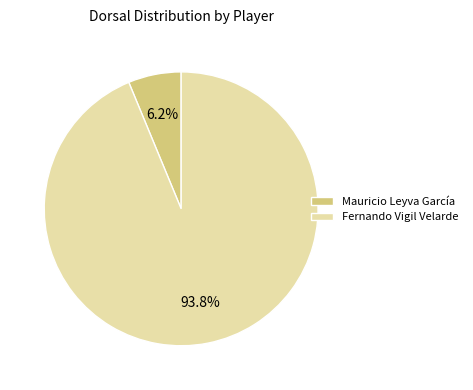

To the nearest percent, what is the combined percentage of Mauricio Leyva García and Fernando Vigil Velarde?

100%